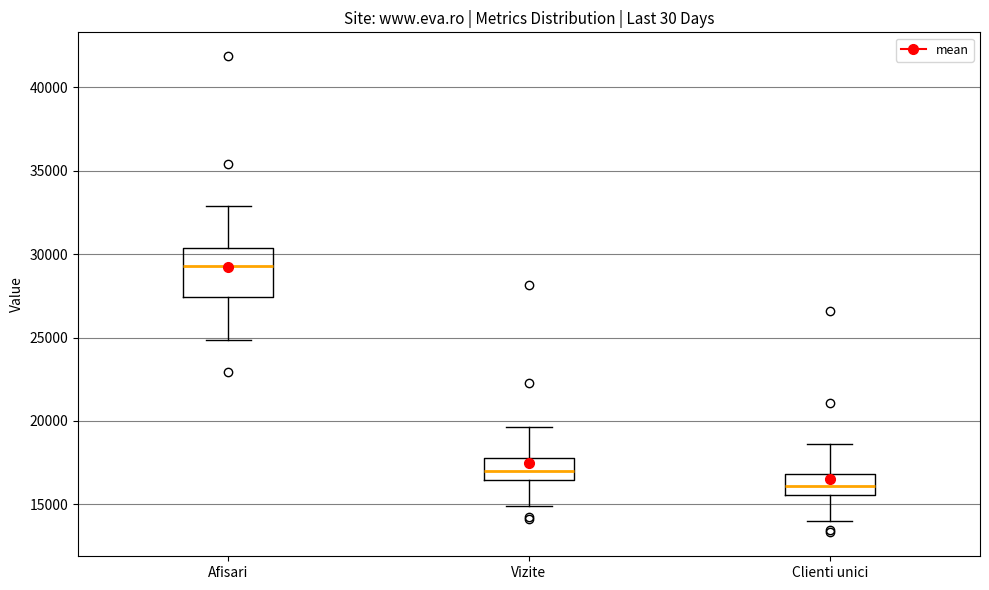

Where is the upper edge of the box for Clienti unici on the y-axis? The values are not printed on the chart, so give them approximately, as read against the axis.

17000